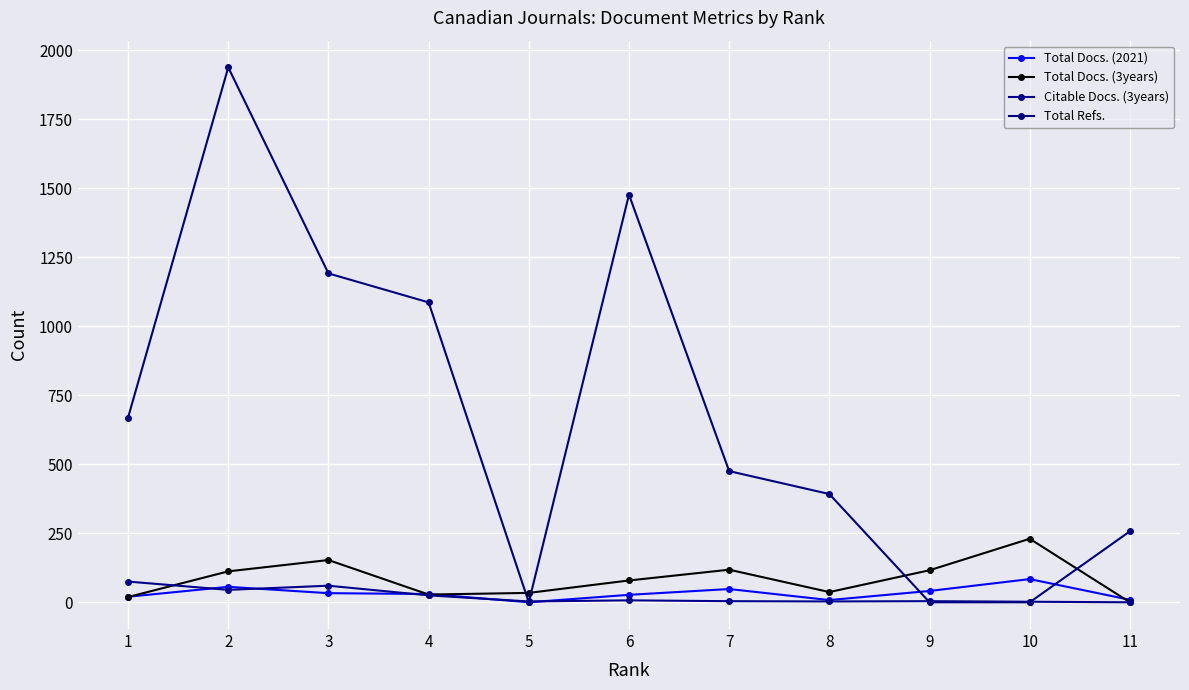

At how many categories does at least one series exceed 1350?

2